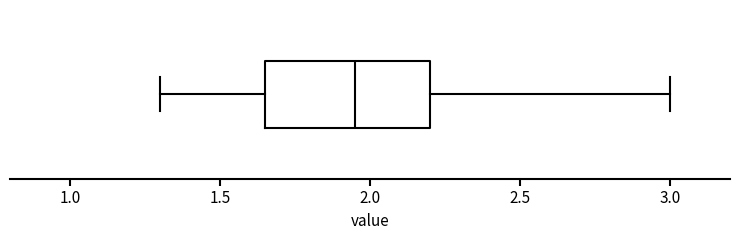

Read this box plot against the x-axis: the position of the median line, the range covered by the box, and the ends of both whiskers. The values are not printed on the chart, so give them approximately, as read against the axis.

median 1.95, box 1.65 to 2.20, whiskers 1.30 to 3.00